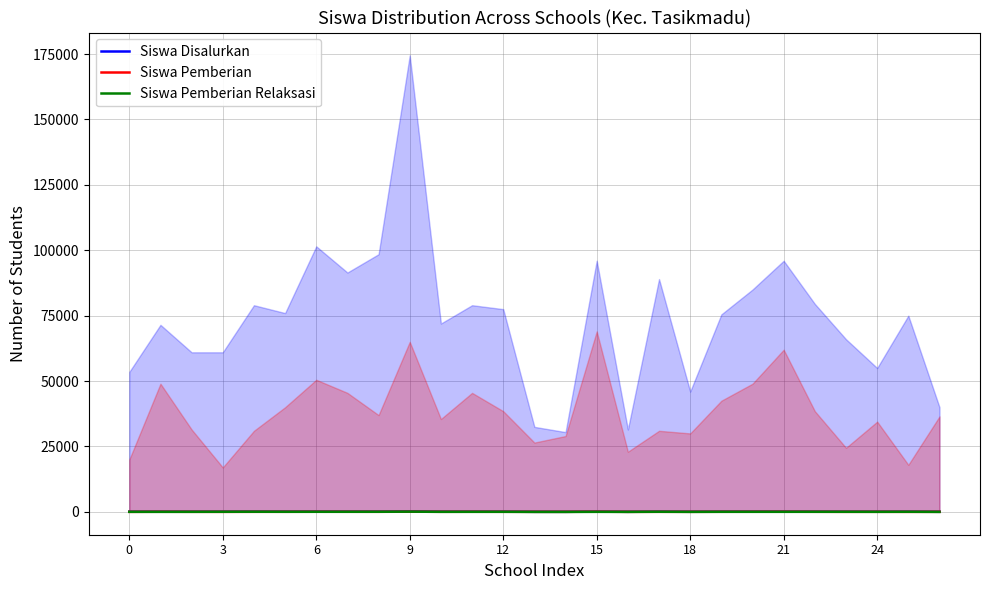

Reading left to right, transcribe all the data shown in this chart.

Siswa Disalurkan: 56	78	68	70	96	88	113	99	107	185	79	85	86	38	34	106	37	93	49	82	95	102	86	70	64	81	44
Siswa Pemberian: 20	53	34	21	33	41	54	48	38	71	40	49	39	32	32	74	26	34	32	45	53	65	42	26	37	19	38
Siswa Pemberian Relaksasi: 31	22	29	46	62	42	37	42	46	86	26	30	35	3	0	26	8	52	13	36	34	30	40	40	24	47	6